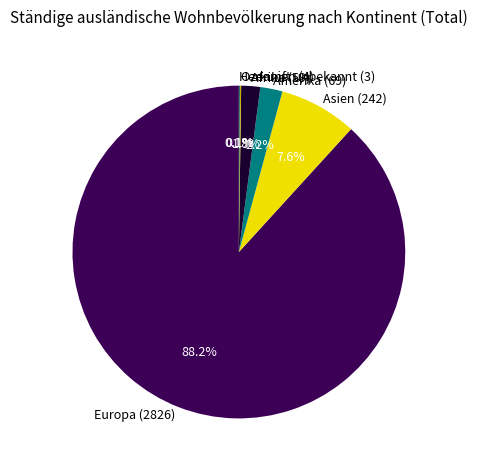

Which slice is the largest?

Europa